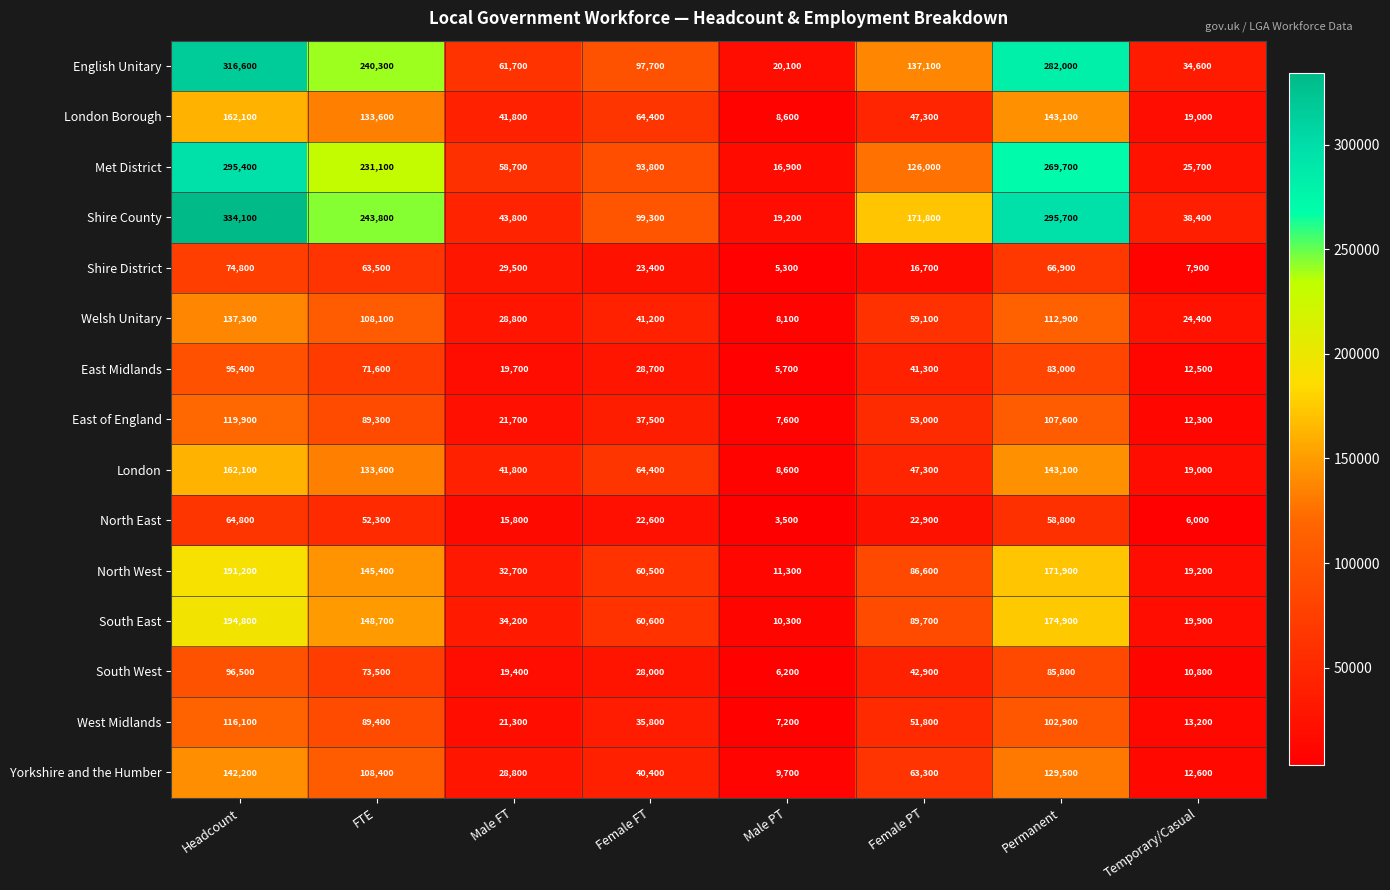

Which series has the widest spread of values?

Shire County